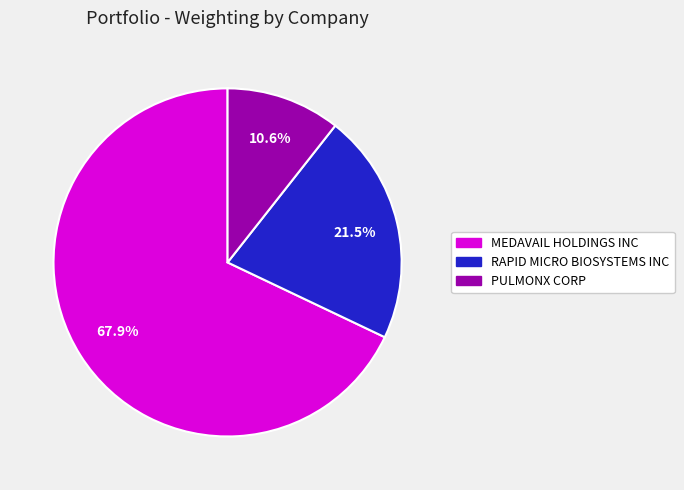

True or false: PULMONX CORP accounts for 11% of the total.

True